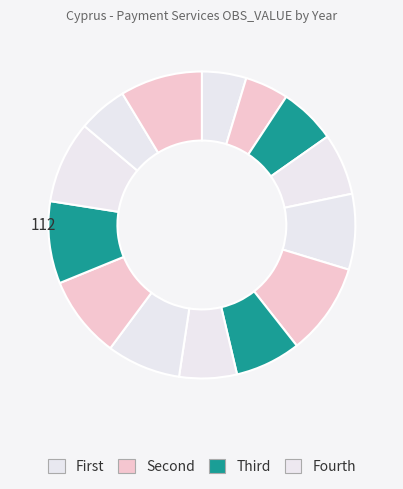

Is there a majority slice in this chart?

No